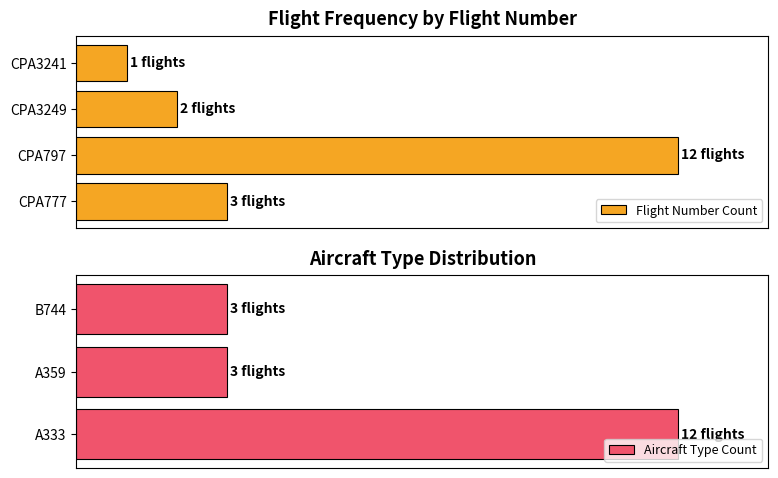

The chart shows a value of 14.0 at CPA3241. True or false?

False